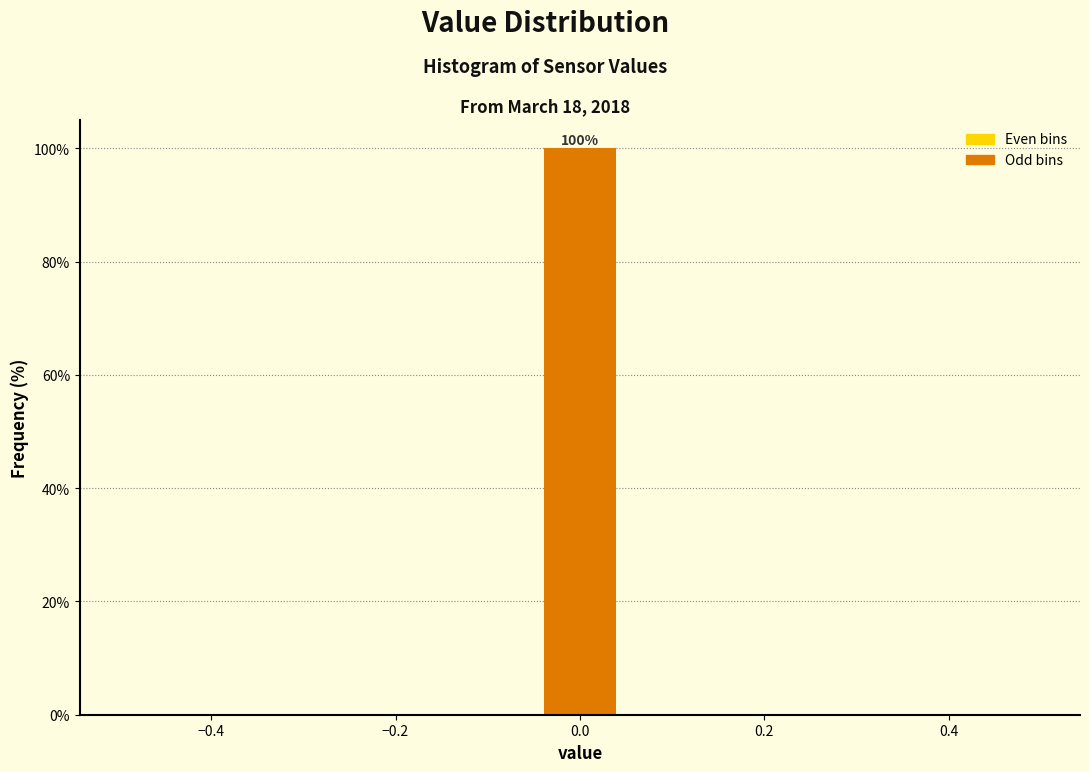

Over which range of the x-axis is the bar tallest?

-0.04 to 0.04